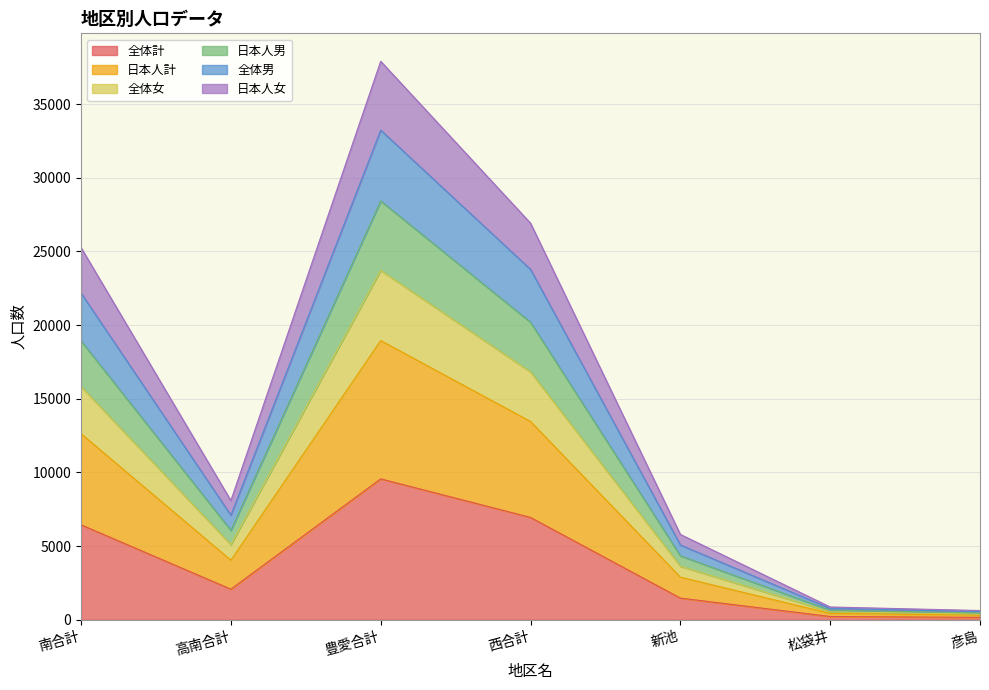

Rank the categories by 全体計 value from lowest to highest.

彦島, 松袋井, 新池, 高南合計, 南合計, 西合計, 豊愛合計